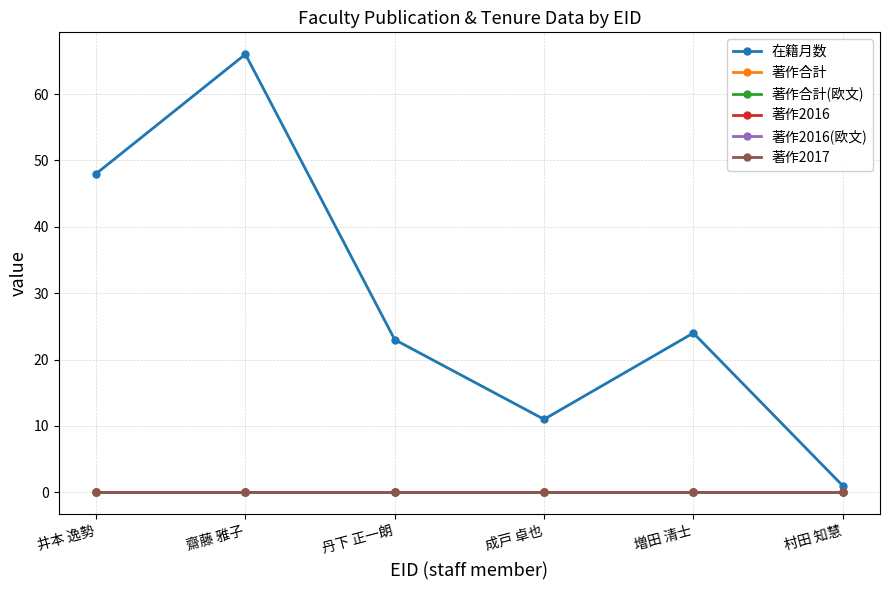

How many lines are shown in the chart?

6